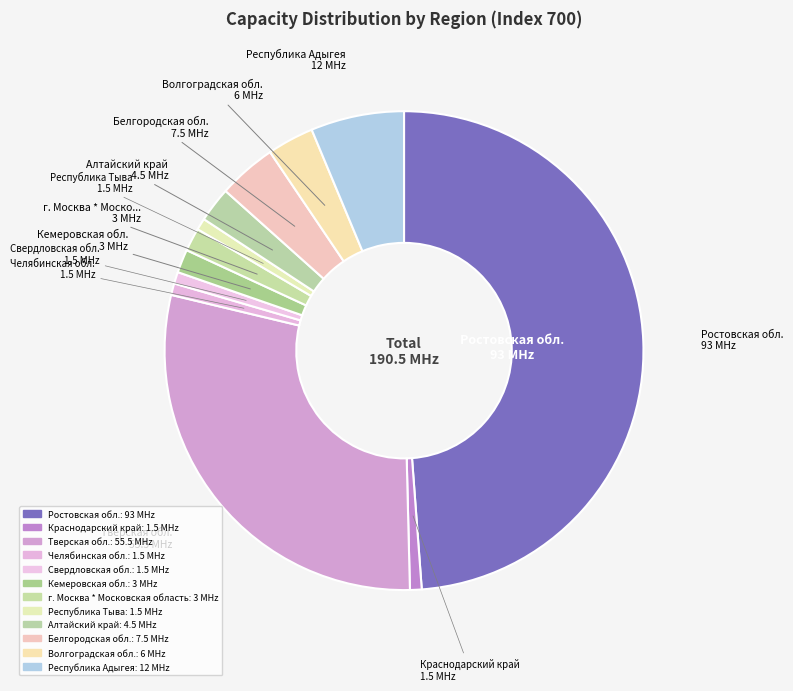

How many segments does this pie chart have?

12